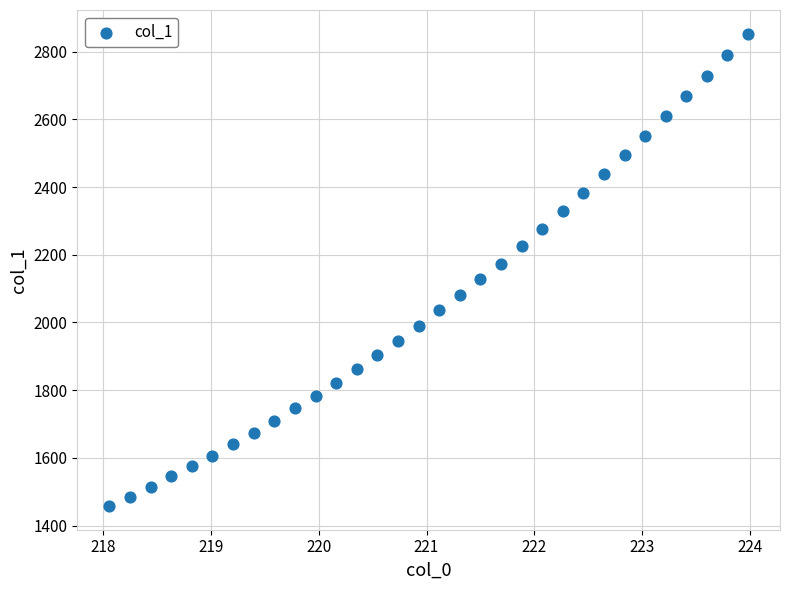

What is the range of X values (max minus min)?

5.9